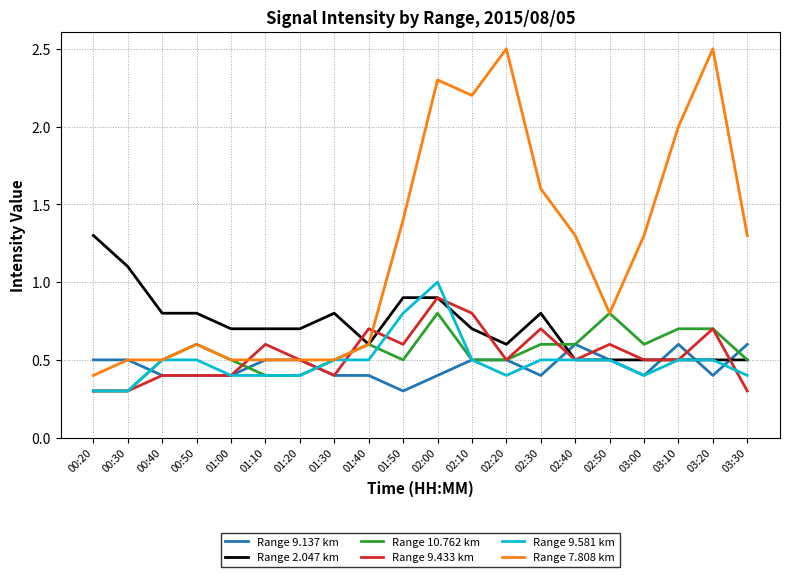

Which series has the largest total across all categories?

Range 7.808 km